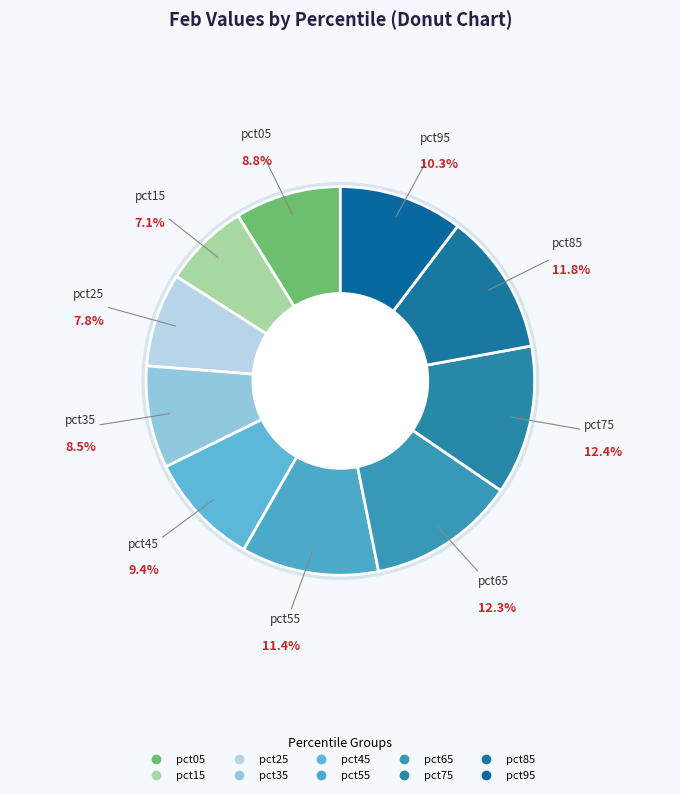

Is pct55 the majority of the pie?

No